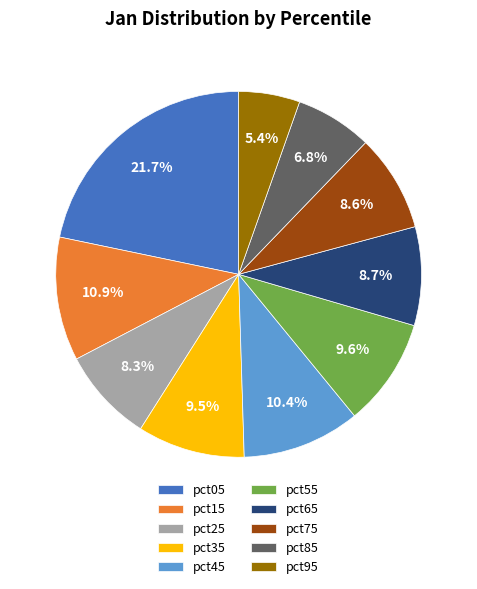

To the nearest percent, what portion does pct15 represent?

11%